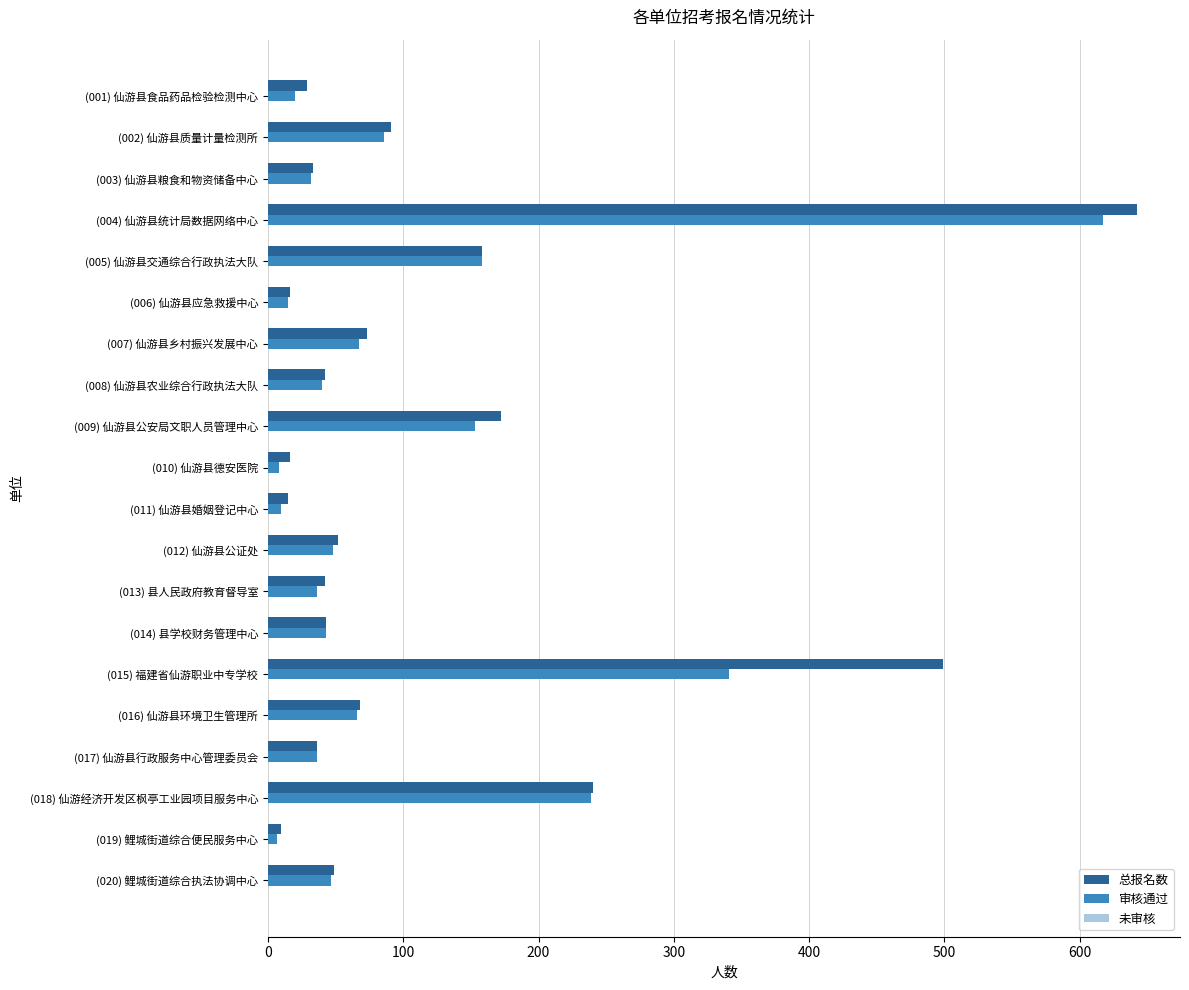

What is the difference between the second highest and minimum values in the 审核通过 series?

334